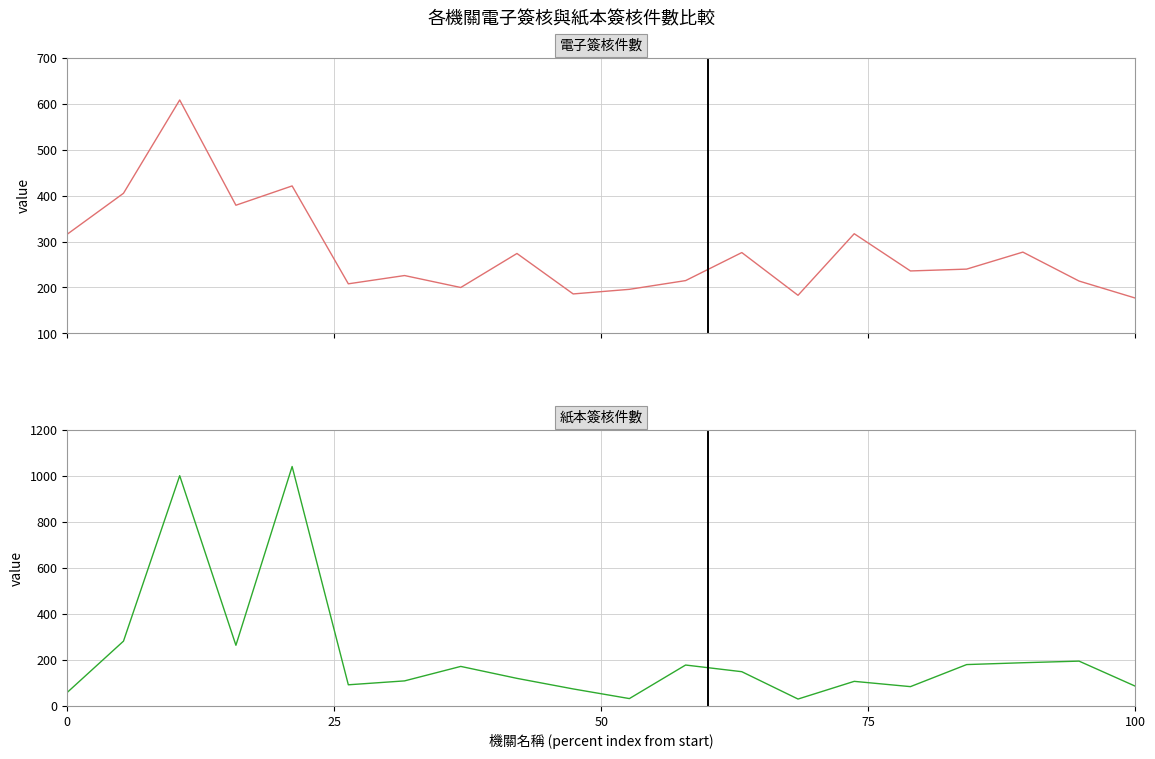

Is it true that 紙本簽核件數 equals 114 at 25?

False